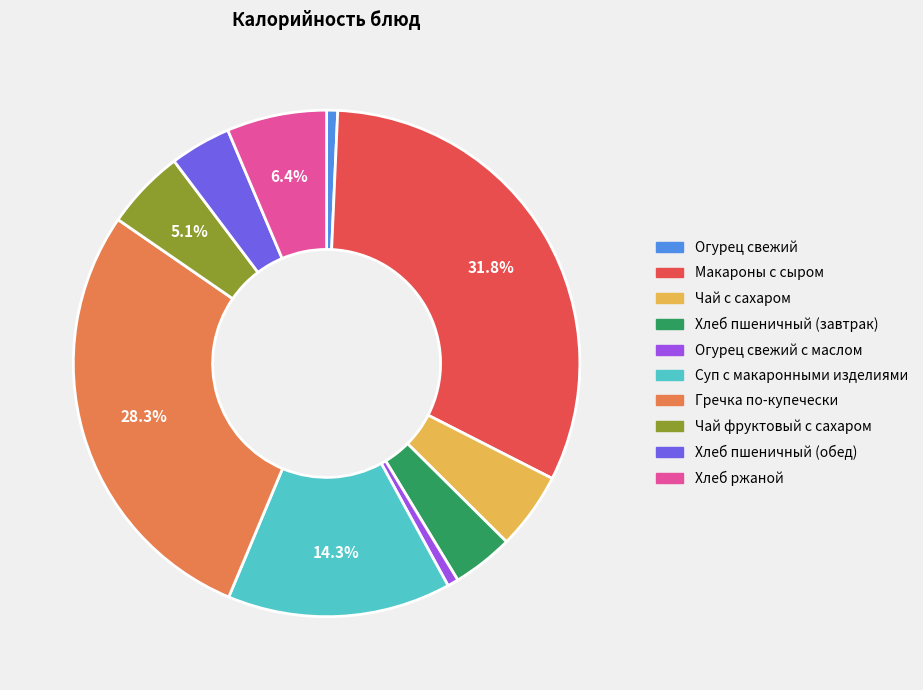

Does any single category account for the majority?

No